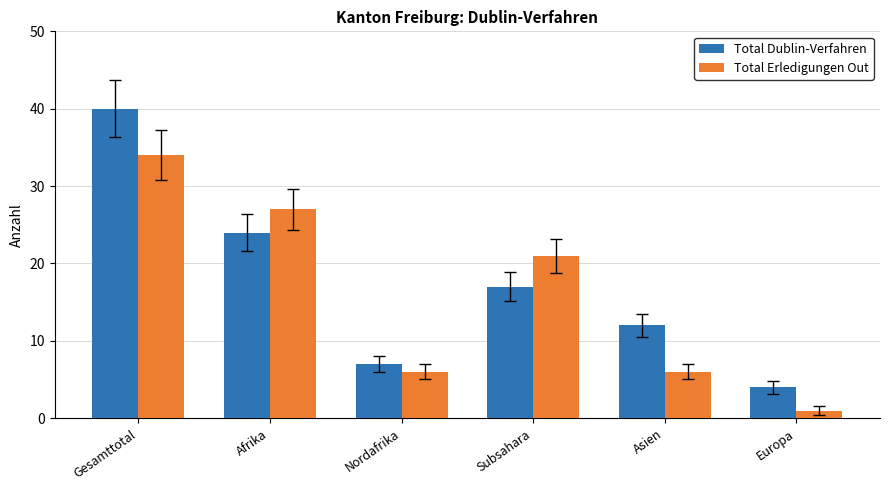

What is the lowest value of the Total Erledigungen Out series?

1